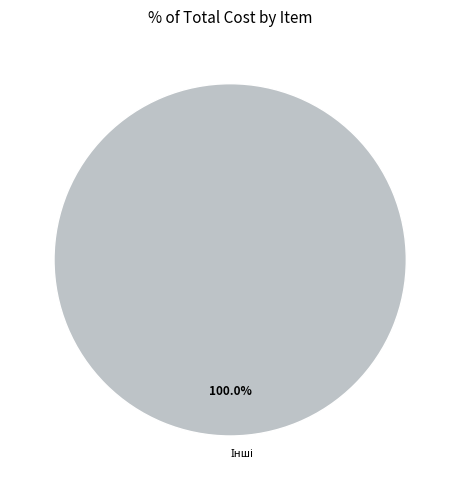

Is there any slice that represents more than half of the pie?

Yes